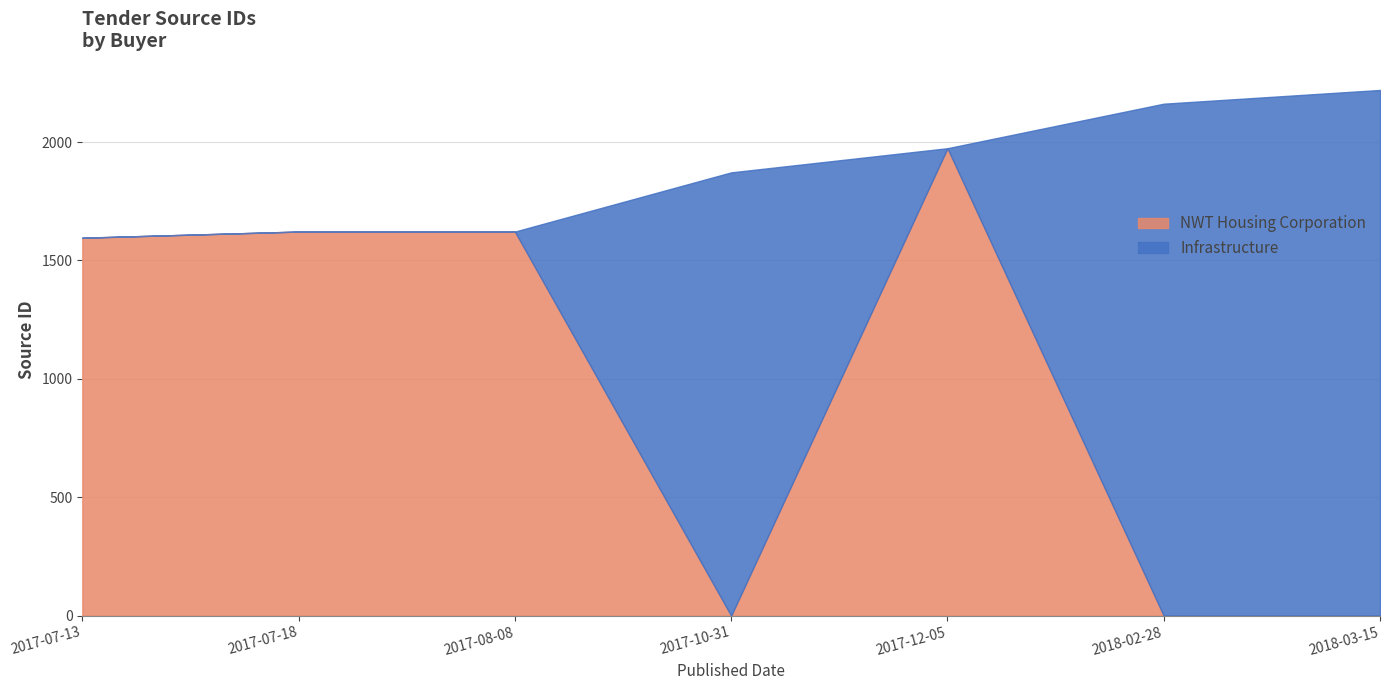

What are all the series names shown in the legend?

NWT Housing Corporation, Infrastructure